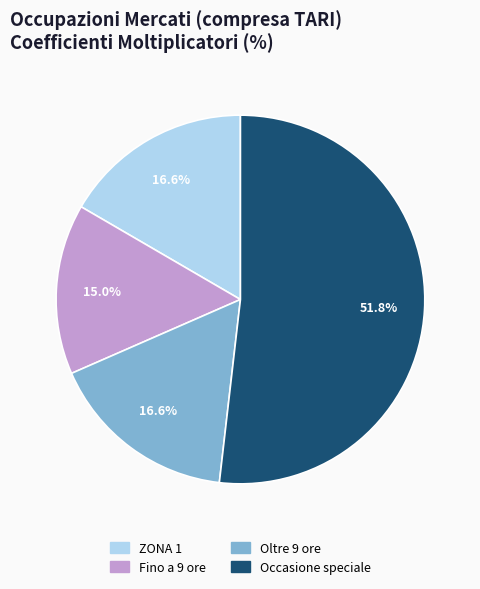

Does Occasione speciale account for over 50% of the chart?

Yes